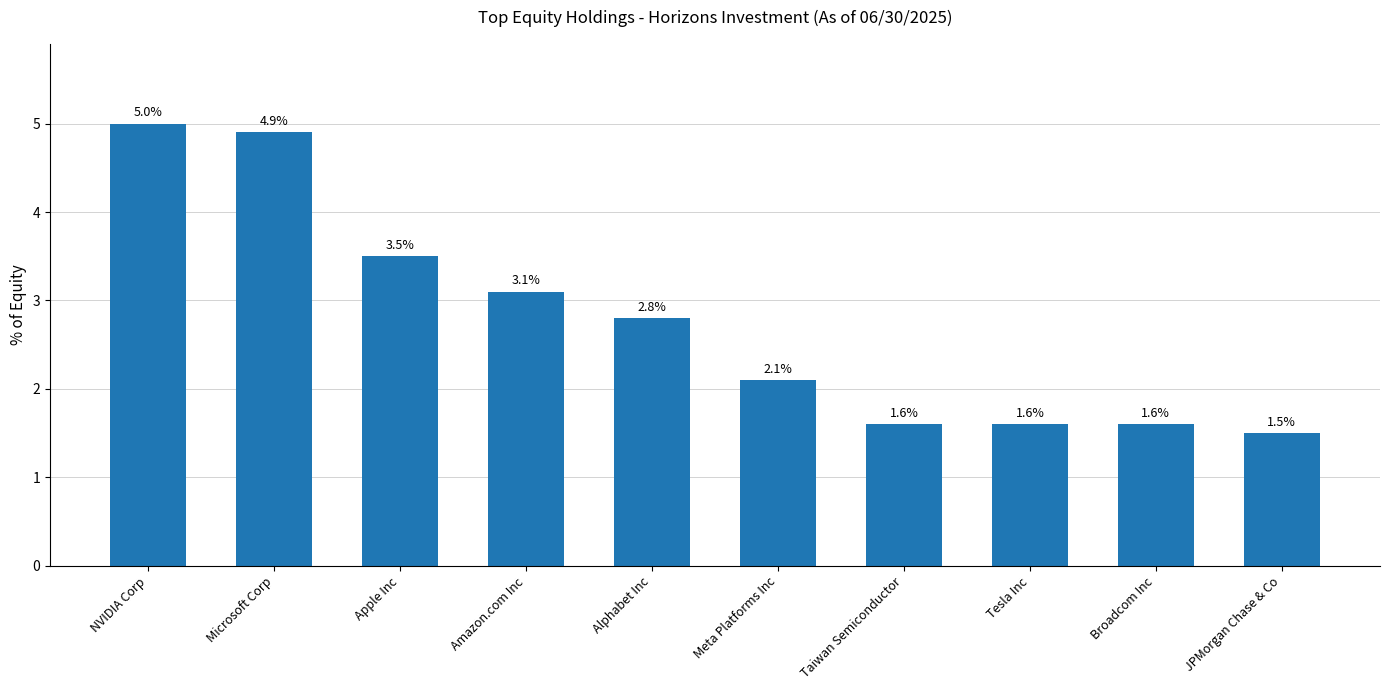

What is the label of the 4th bar from the right?

Taiwan Semiconductor